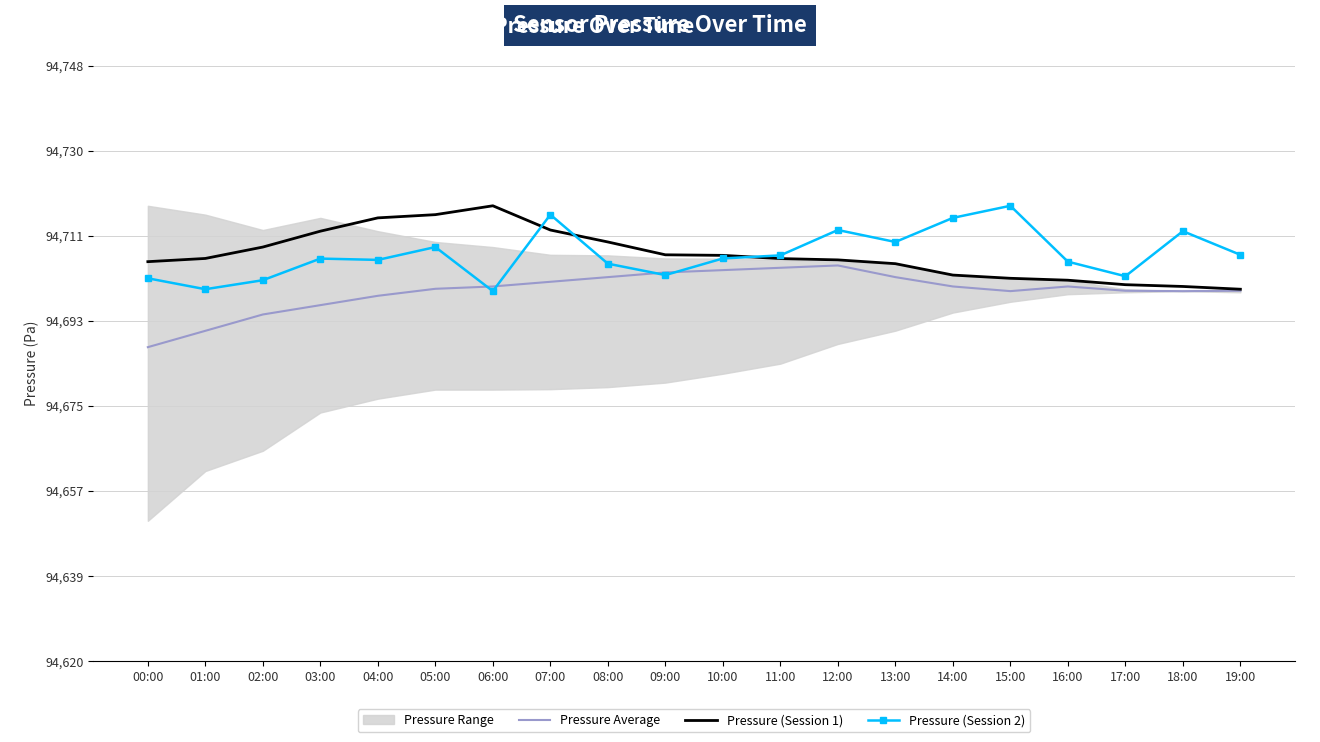

The value of Pressure (Session 1) at 10:00 is 94707.7. True or false?

True